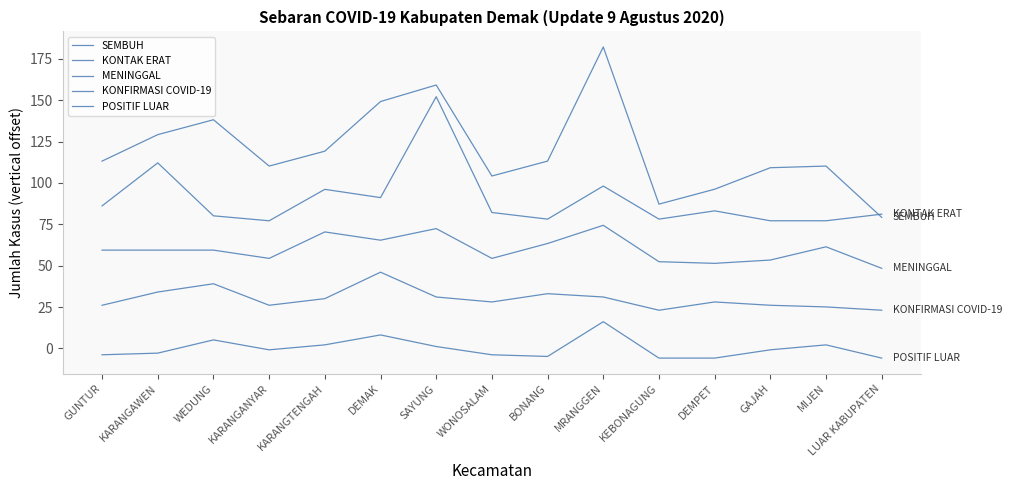

What value does the POSITIF LUAR series have at KARANGTENGAH?

2.1